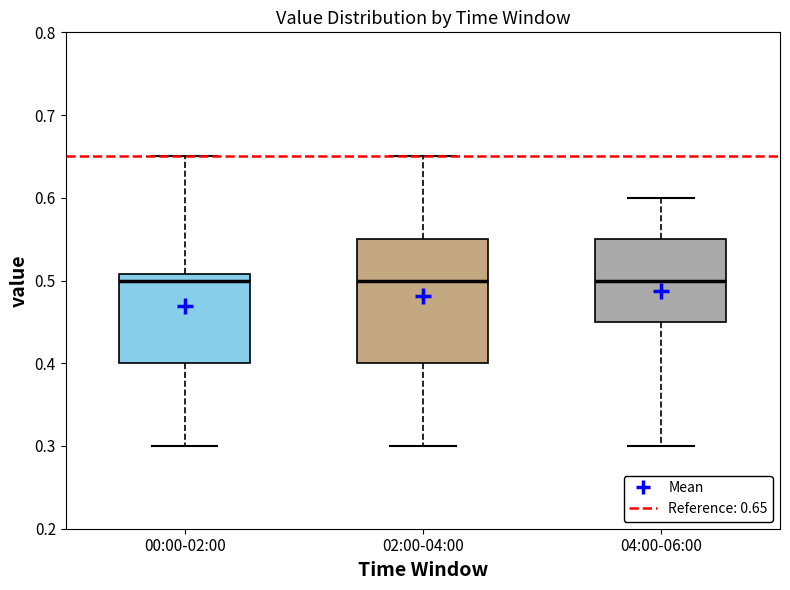

Which box is the tallest, from its lower edge to its upper edge?

02:00-04:00